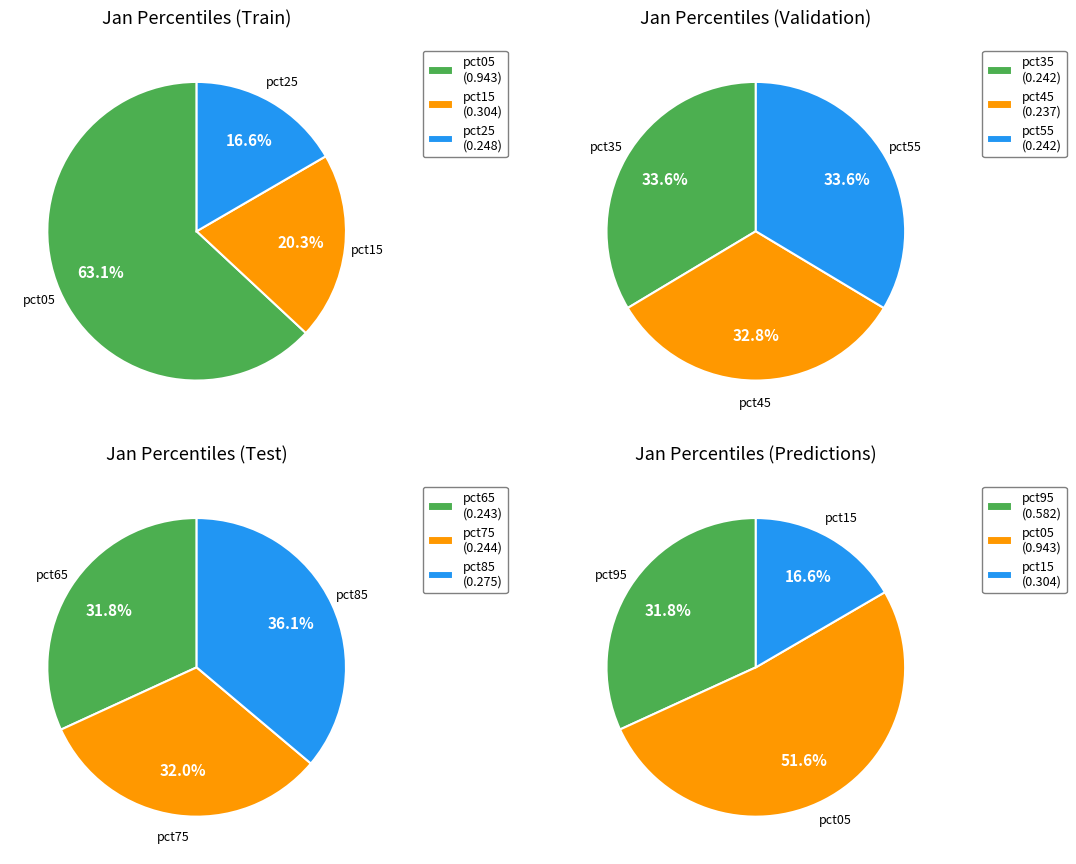

What is the change in value from pct05 to pct15?

-0.6